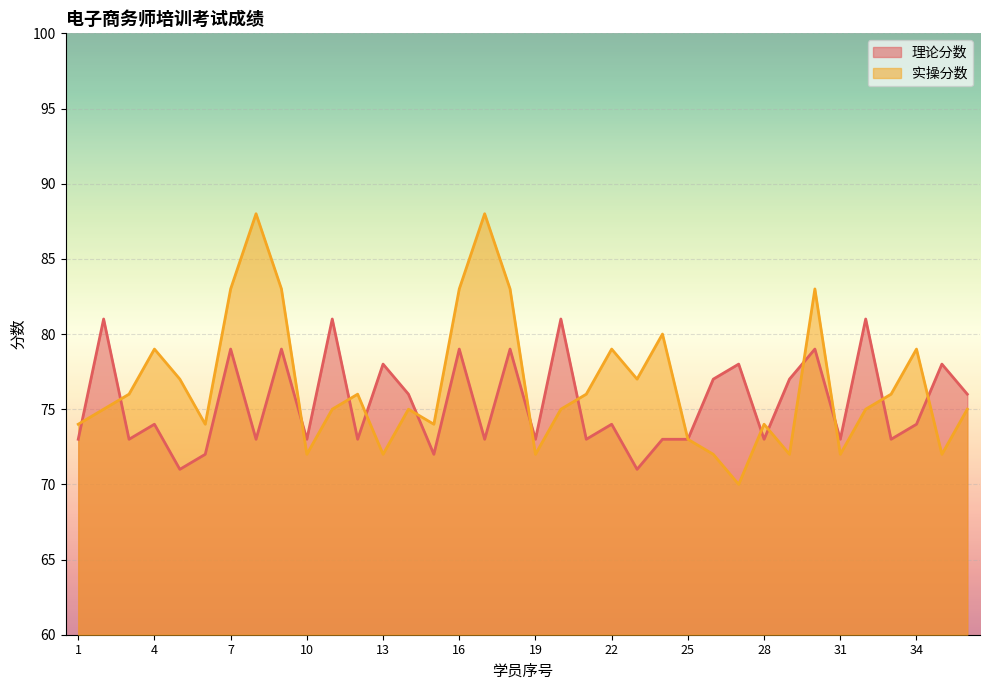

List the series in order of their peak value, highest first.

实操分数, 理论分数